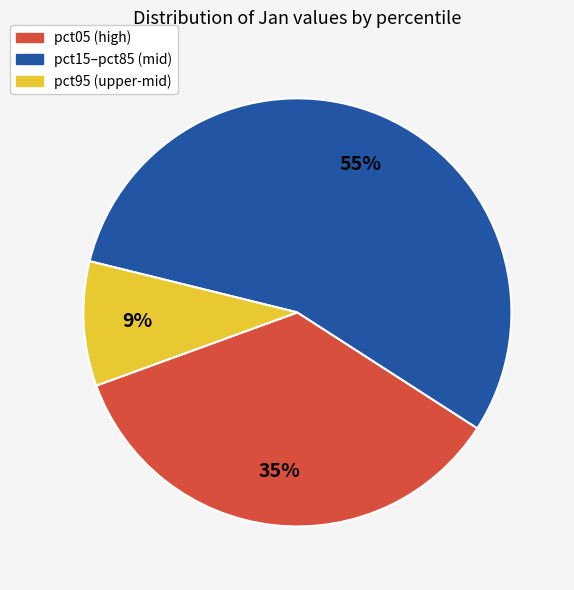

The pct15–pct85 (mid) slice represents 55% of the pie. True or false?

True